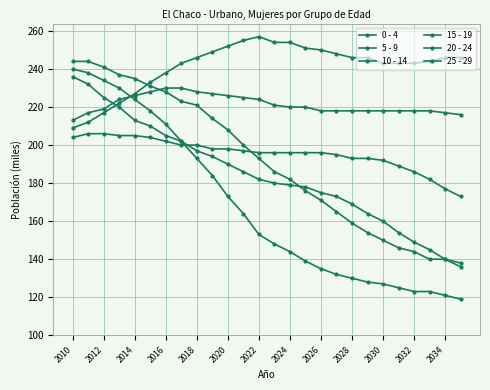

Reading left to right, transcribe all the data shown in this chart.

0 - 4: 240	238	234	230	224	218	211	202	193	184	173	164	153	148	144	139	135	132	130	128	127	125	123	123	121	119
5 - 9: 244	244	241	237	235	231	228	223	221	214	208	200	193	186	182	176	171	165	159	154	150	146	144	140	140	138
10 - 14: 236	232	225	220	213	210	205	202	197	194	190	186	182	180	179	178	175	173	169	164	160	154	149	145	140	136
15 - 19: 204	206	206	205	205	204	202	200	200	198	198	197	196	196	196	196	196	195	193	193	192	189	186	182	177	173
20 - 24: 213	217	219	224	226	228	230	230	228	227	226	225	224	221	220	220	218	218	218	218	218	218	218	218	217	216
25 - 29: 209	212	217	222	227	233	238	243	246	249	252	255	257	254	254	251	250	248	246	246	243	243	243	244	246	246